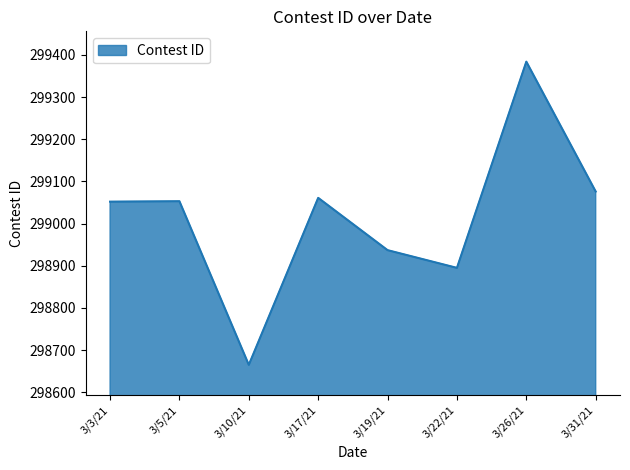

At which label is the value closest to 299024?

3/3/21